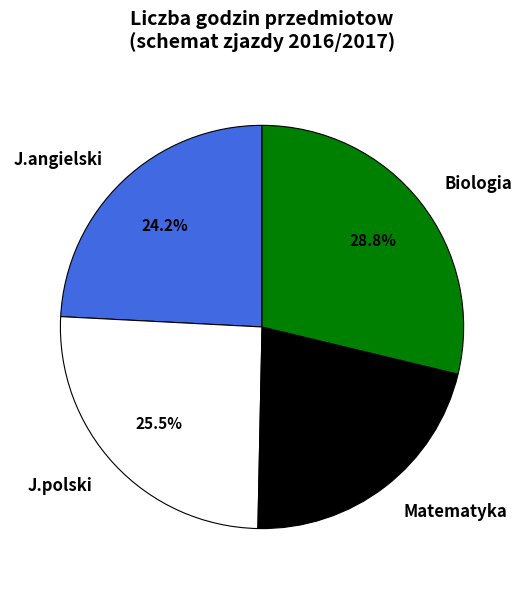

Rank the categories by value from highest to lowest.

Biologia, J.polski, J.angielski, Matematyka